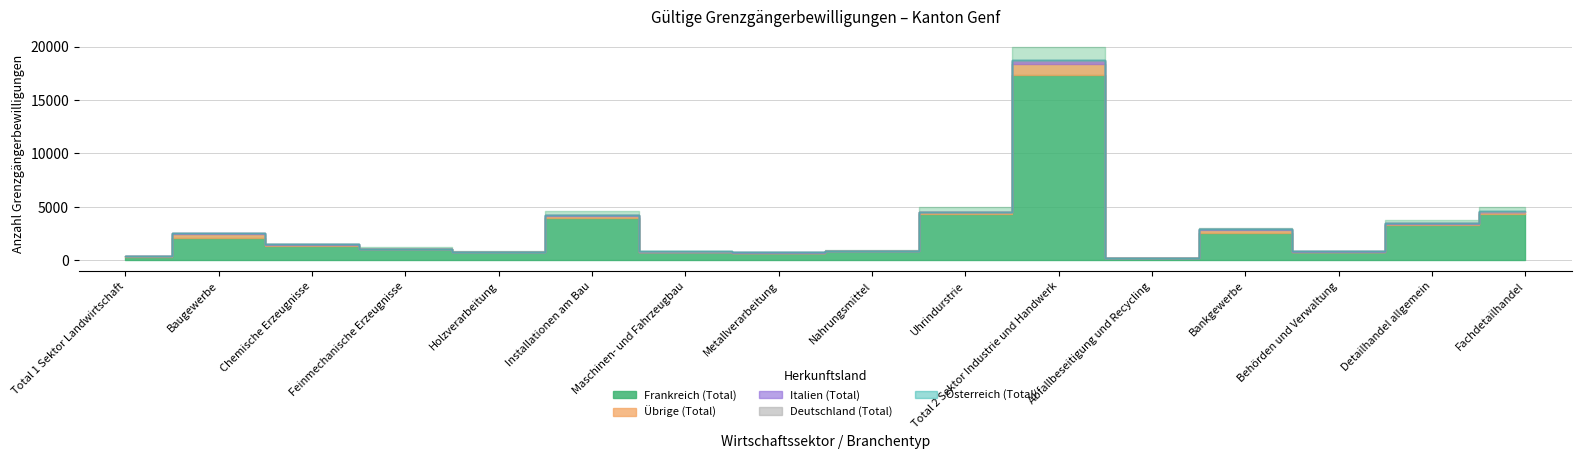

Which category has the highest value in the Übrige (Total) series?

Total 2 Sektor Industrie und Handwerk